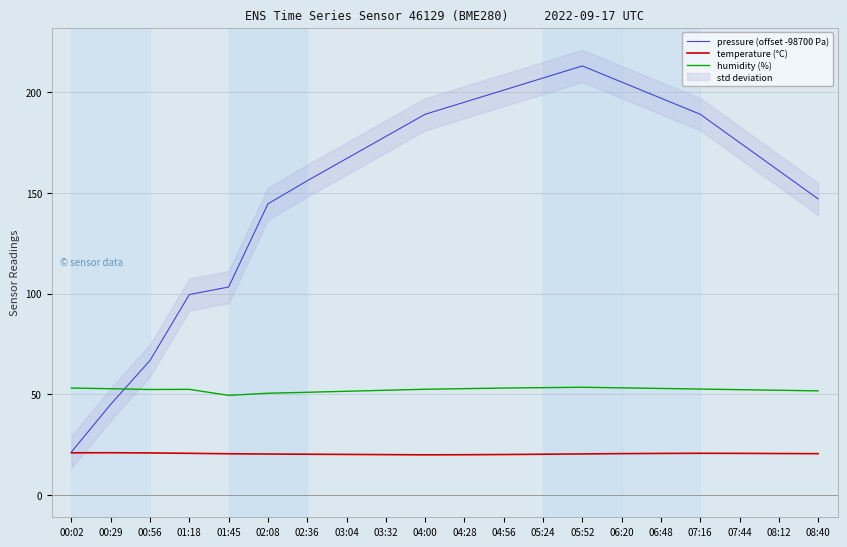

What is the minimum value shown in the chart?

19.9